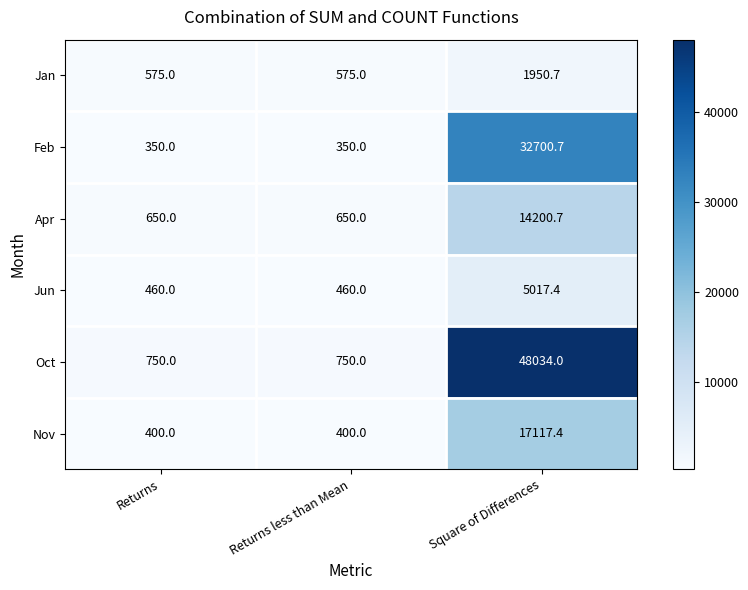

What is the minimum value shown in the chart?

350.0